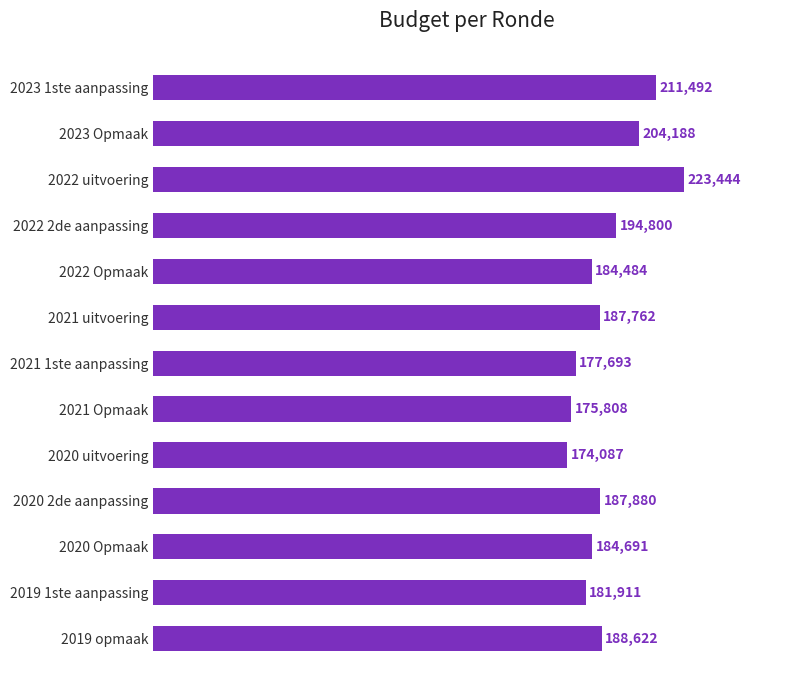

What is the change in value from 2019 opmaak to 2023 Opmaak?

+15566